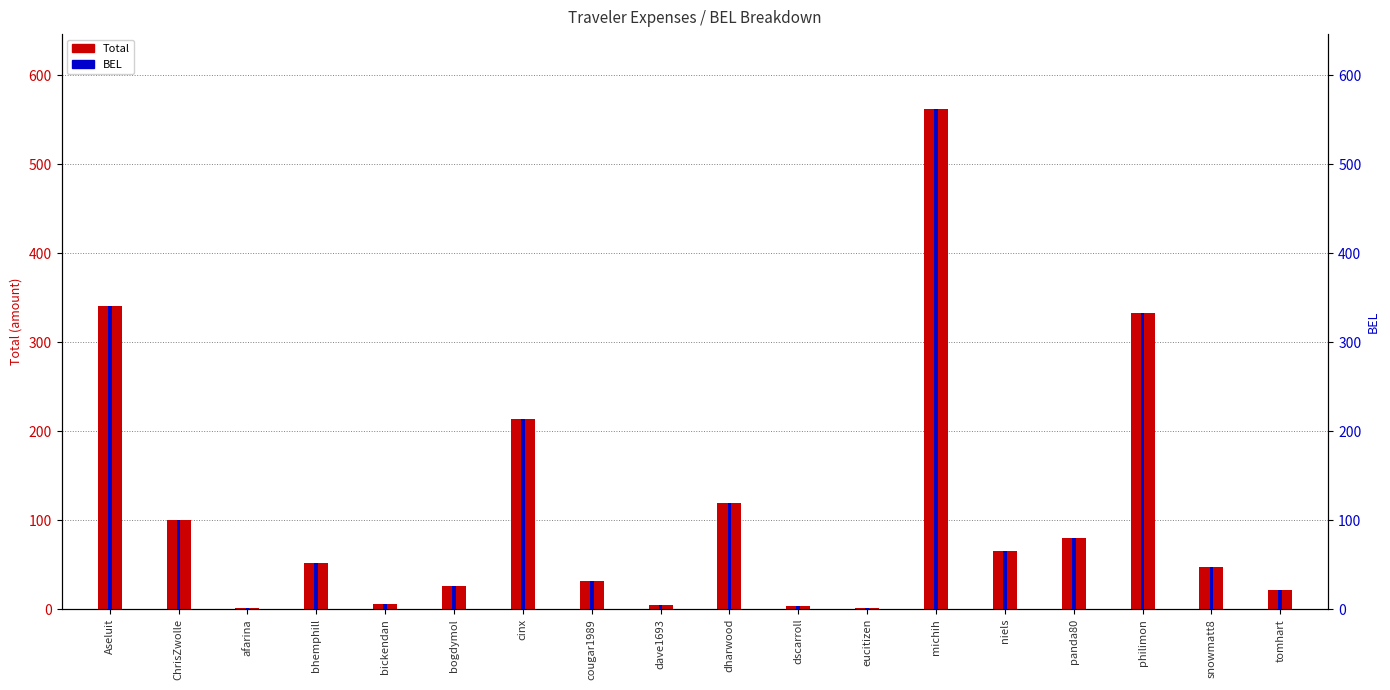

How many groups of bars are there?

18